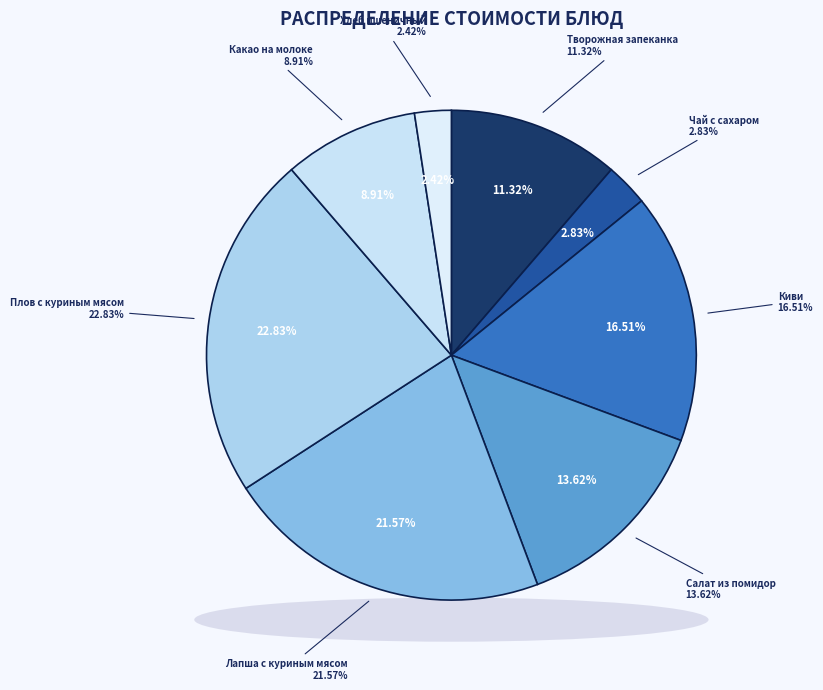

What percentage is the Какао на молоке slice, to the nearest percent?

9%